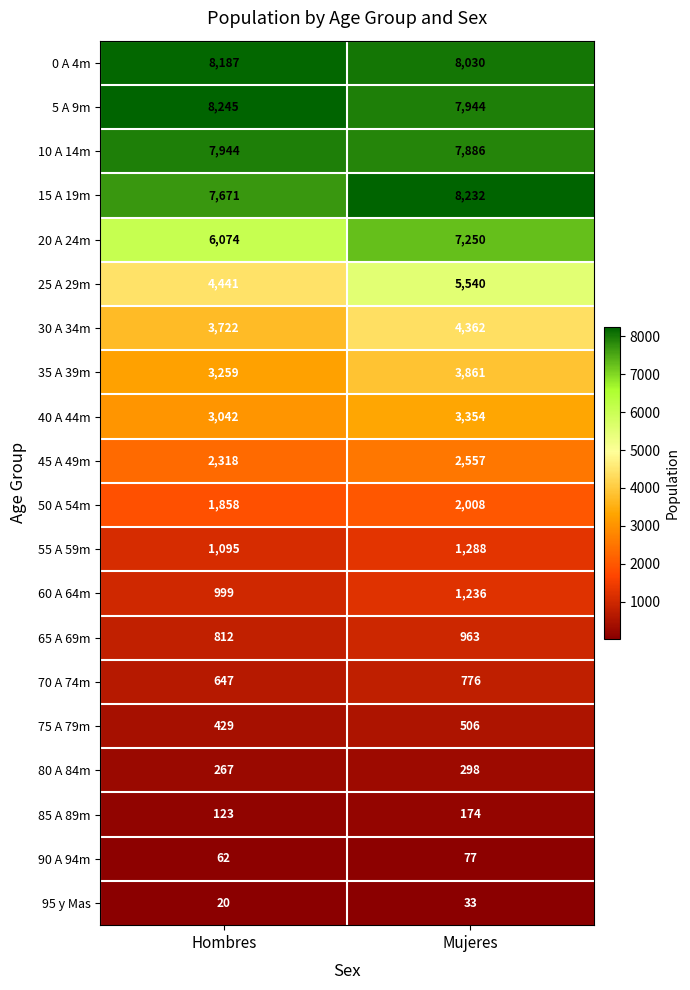

Between Hombres and Mujeres, which series saw the biggest shift?

20 A 24m